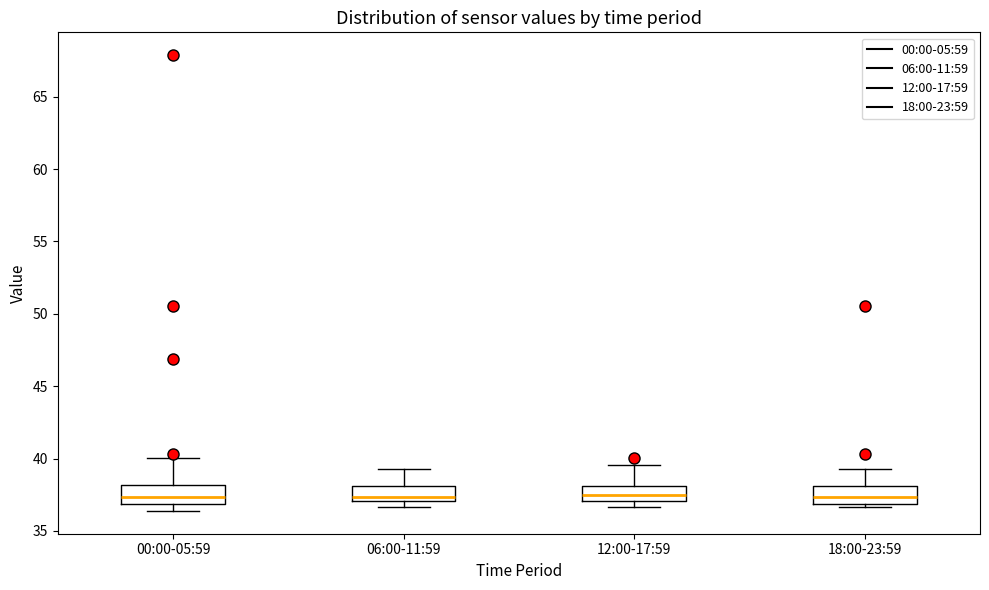

Reading left to right, read every box against the y-axis: the position of its median line, the range the box covers, and the ends of its whiskers. The values are not printed on the chart, so give them approximately, as read against the axis.

00:00-05:59: median 37.5, box 37.0 to 38.0, whiskers 36.5 to 40.0
06:00-11:59: median 37.5, box 37.0 to 38.0, whiskers 36.5 to 39.5
12:00-17:59: median 37.5, box 37.0 to 38.0, whiskers 36.5 to 39.5
18:00-23:59: median 37.5, box 37.0 to 38.0, whiskers 36.5 to 39.5